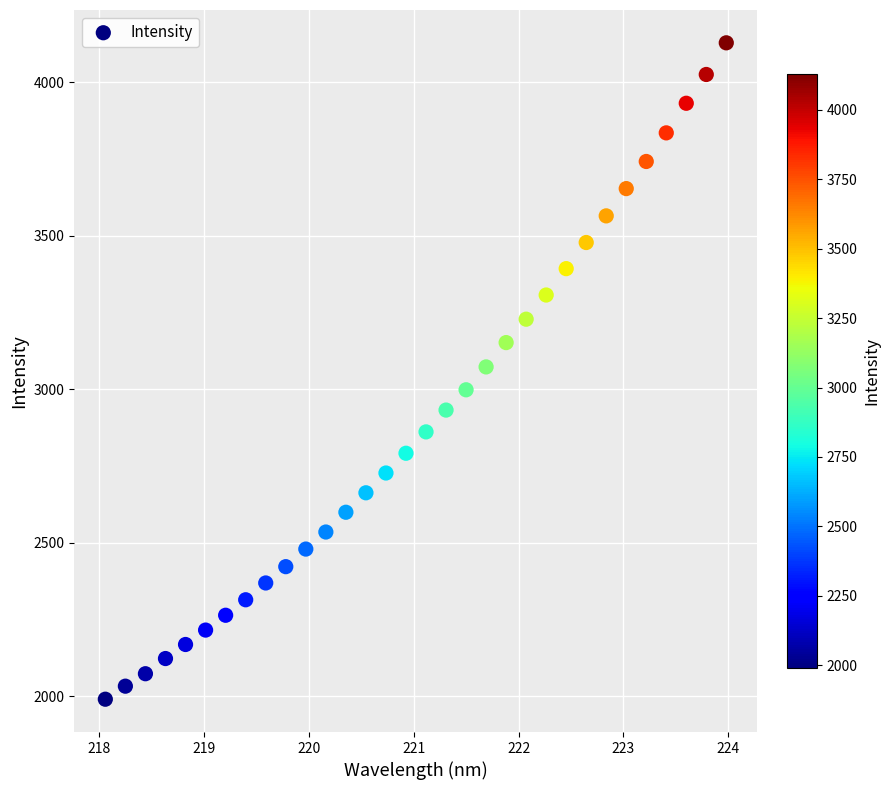

What is the range of X values (max minus min)?

5.9